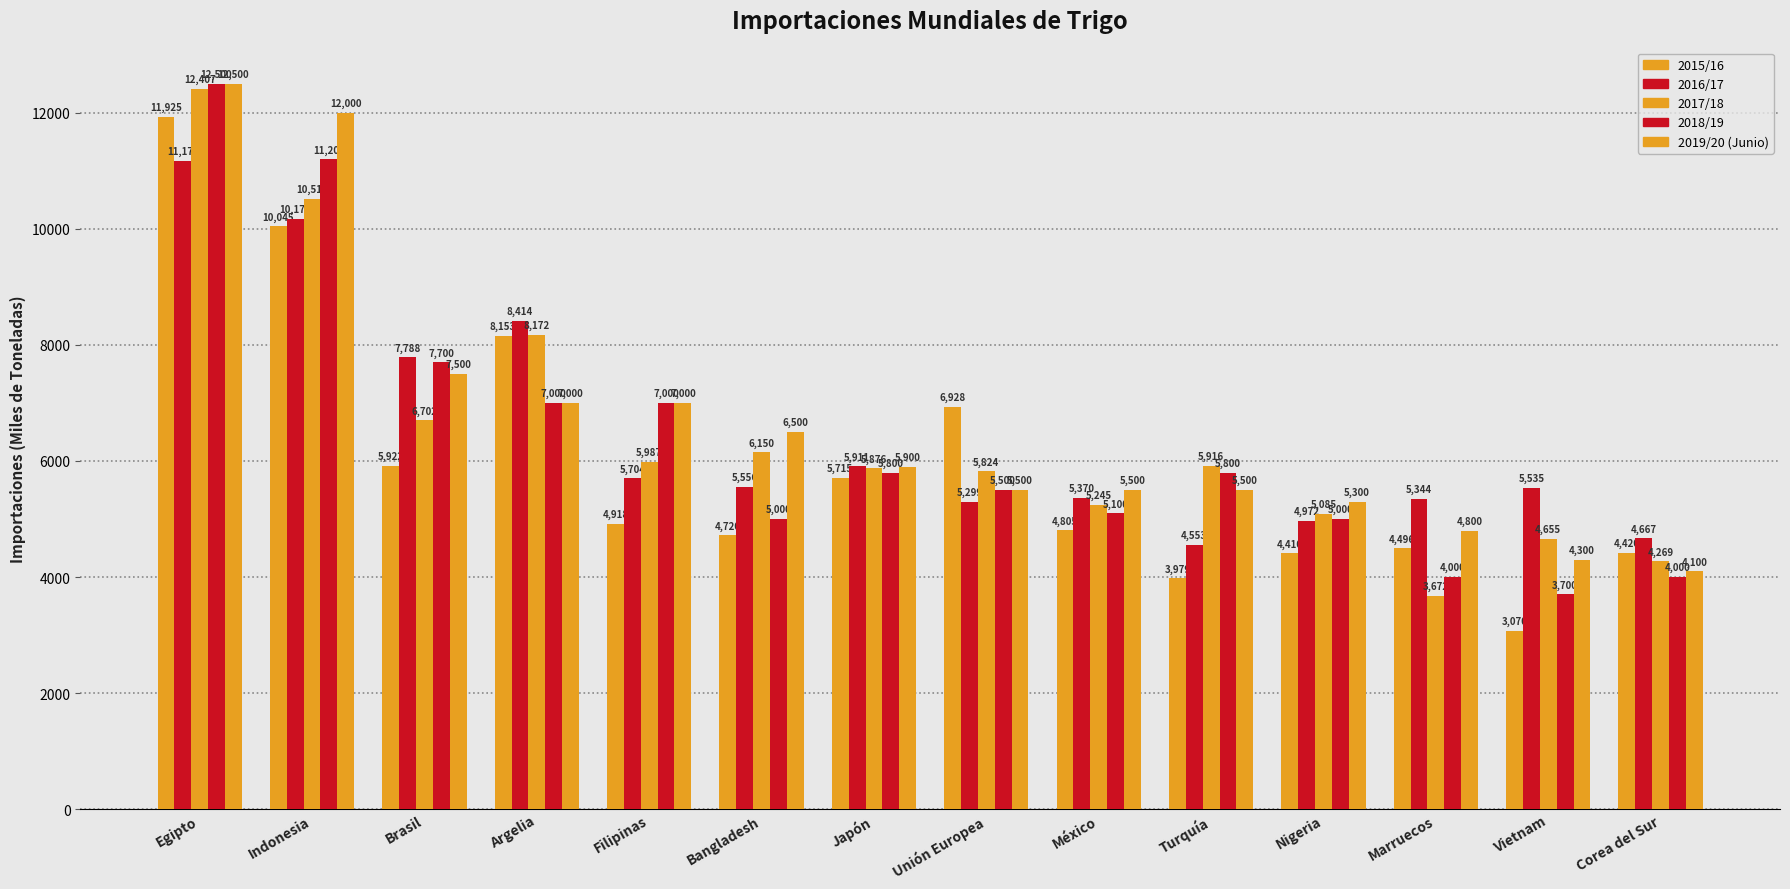

Rank the series by their maximum value, from highest to lowest.

2018/19, 2019/20 (Junio), 2017/18, 2015/16, 2016/17